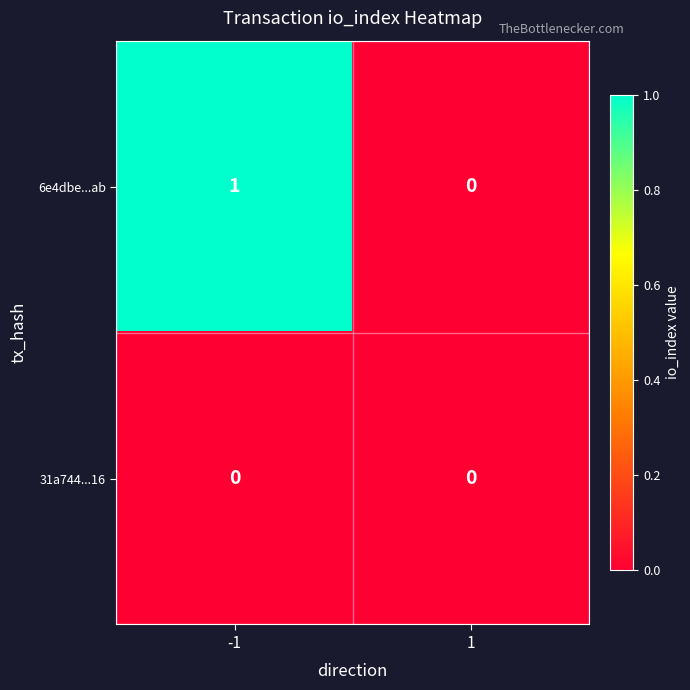

Is it true that 6e4dbe...ab equals 1 at 1?

False